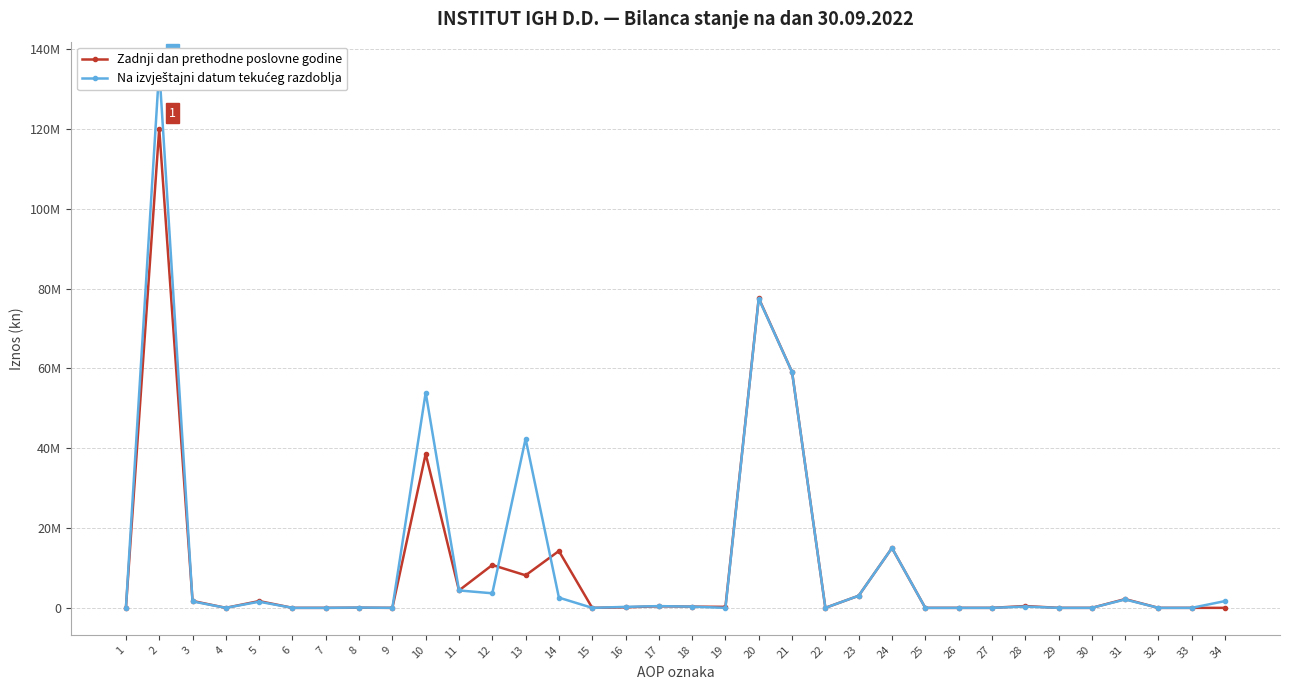

At which label is Na izvještajni datum tekućeg razdoblja closest to 67556123?

21